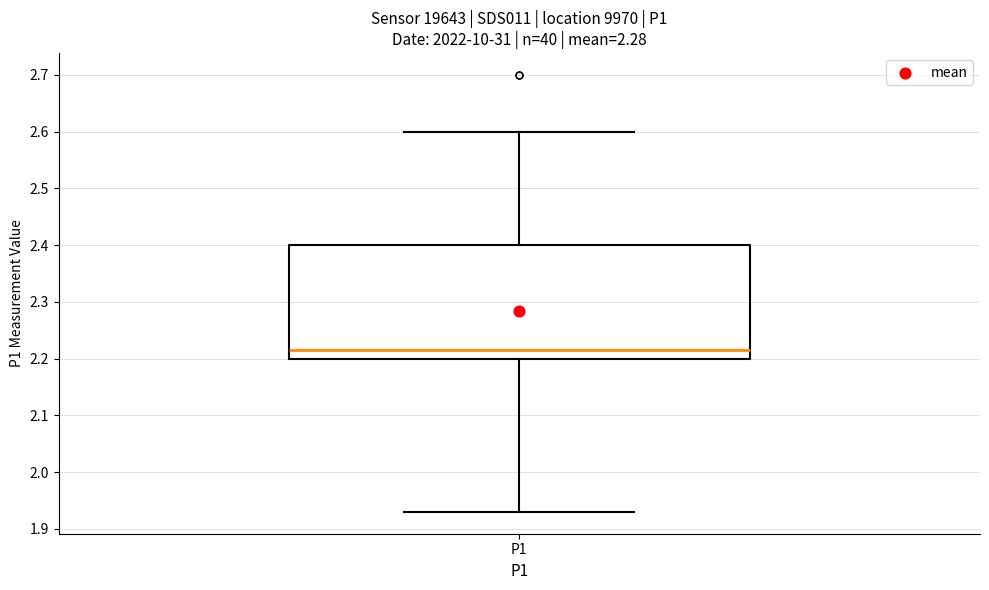

Where does the median line of the box for P1 sit on the y-axis? The values are not printed on the chart, so give them approximately, as read against the axis.

2.22